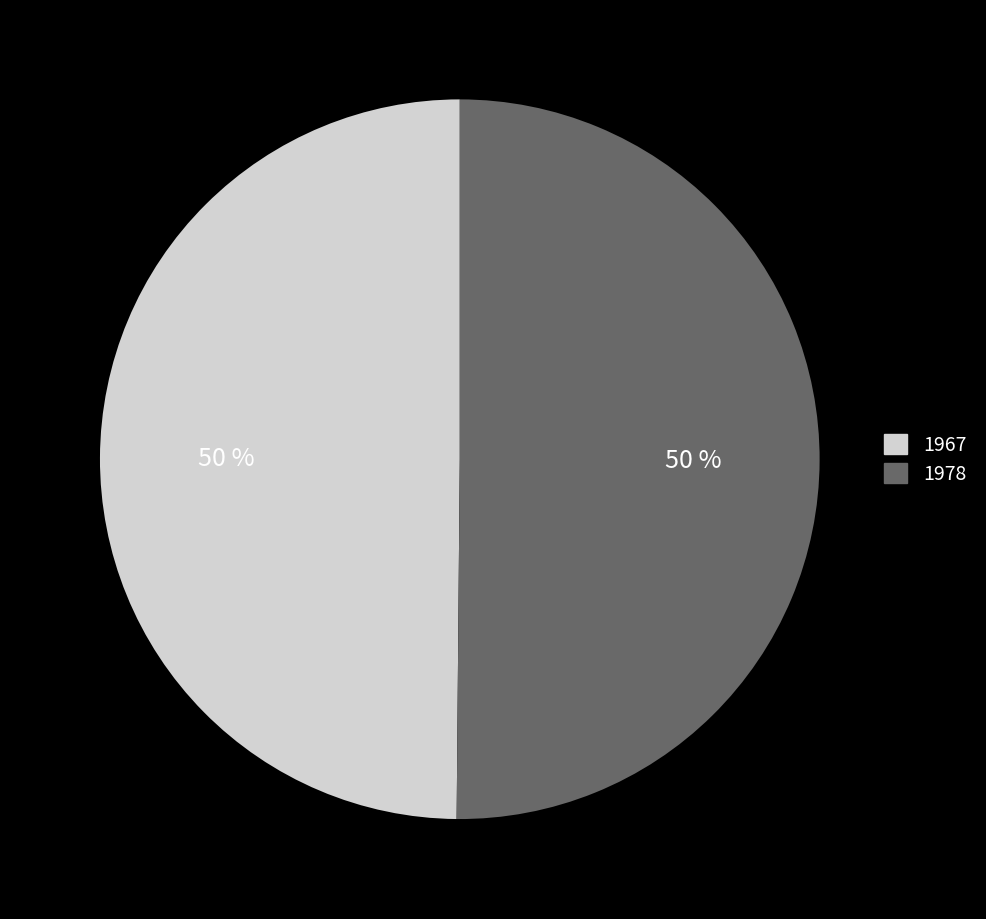

How many slices are in this pie chart?

2